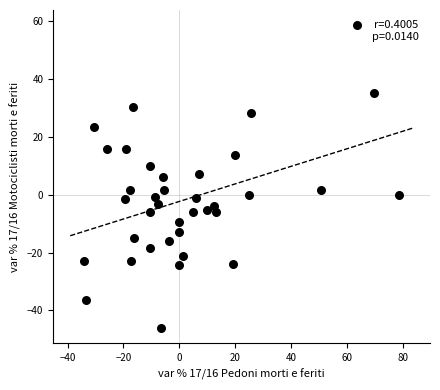

What is the range of Y values (max minus min)?

104.8